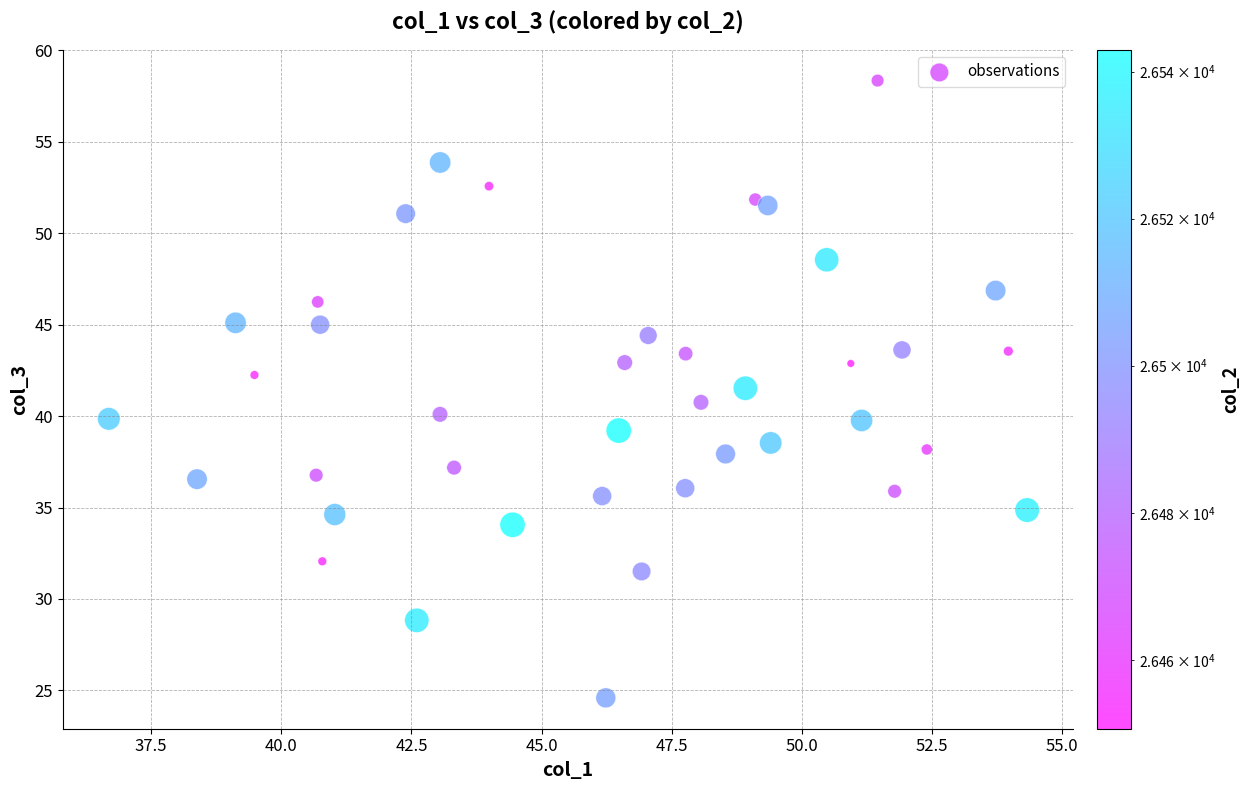

What is the range of X values (max minus min)?

17.6